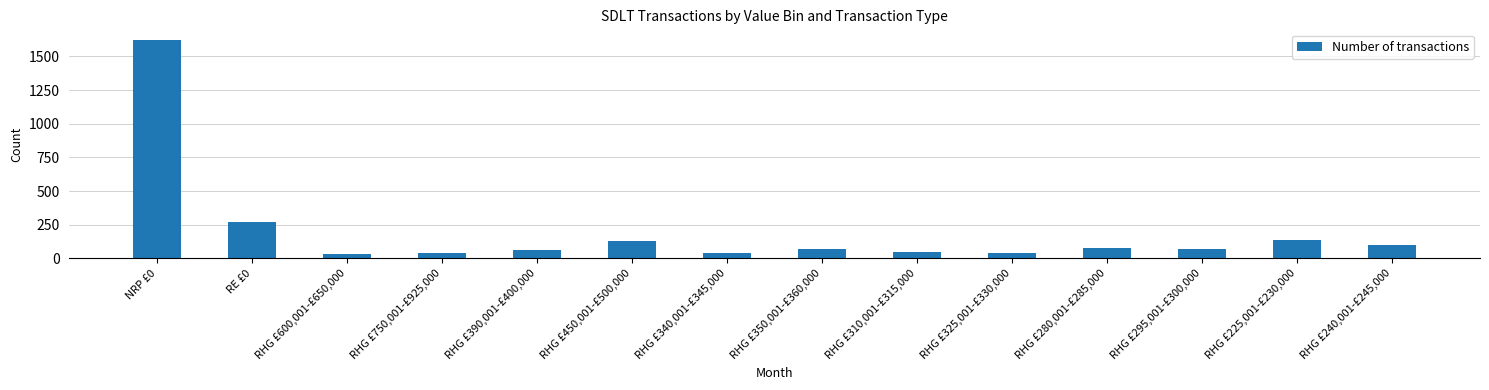

What is the change in value from RHG £310,001-£315,000 to RHG £225,001-£230,000?

+90